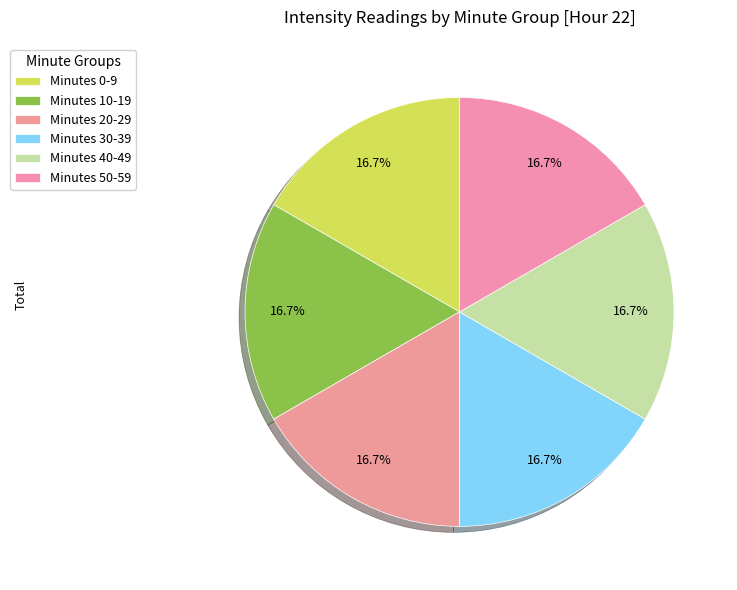

Count the number of slices in the pie.

6